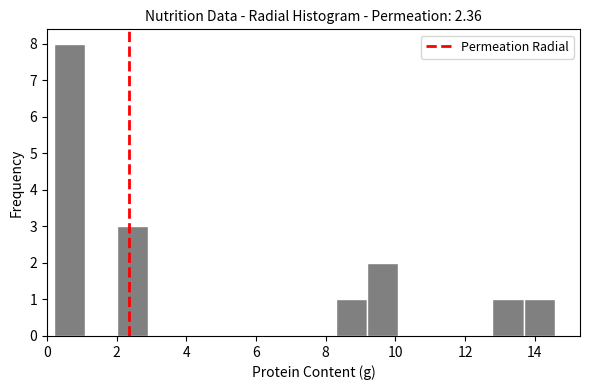

Reading left to right, list every bar in this chart as the range it spans on the x-axis followed by its height. Neither the bar edges nor the heights are printed on the chart, so give them approximately, as read against the axes.

0.2 to 1.0: 8
1.0 to 2.0: 0
2.0 to 2.8: 3
2.8 to 3.8: 0
3.8 to 4.6: 0
4.6 to 5.6: 0
5.6 to 6.4: 0
6.4 to 7.4: 0
7.4 to 8.2: 0
8.2 to 9.2: 1
9.2 to 10.0: 2
10.0 to 11.0: 0
11.0 to 11.8: 0
11.8 to 12.8: 0
12.8 to 13.6: 1
13.6 to 14.6: 1